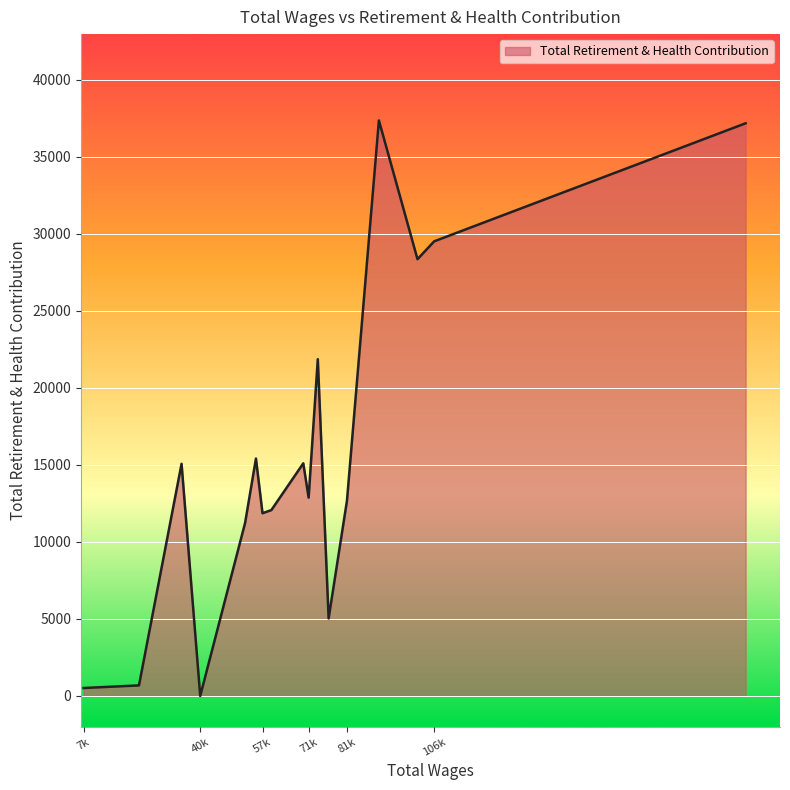

What is the difference between the maximum and minimum values?

37368